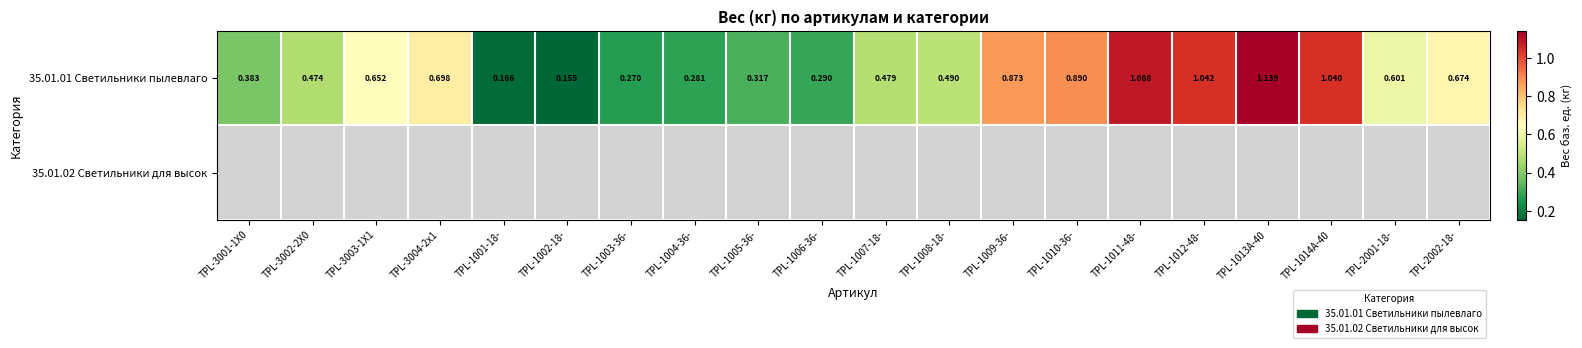

At which label is 35.01.01 Светильники пылевлаго closest to 0?

TPL-1002-18-